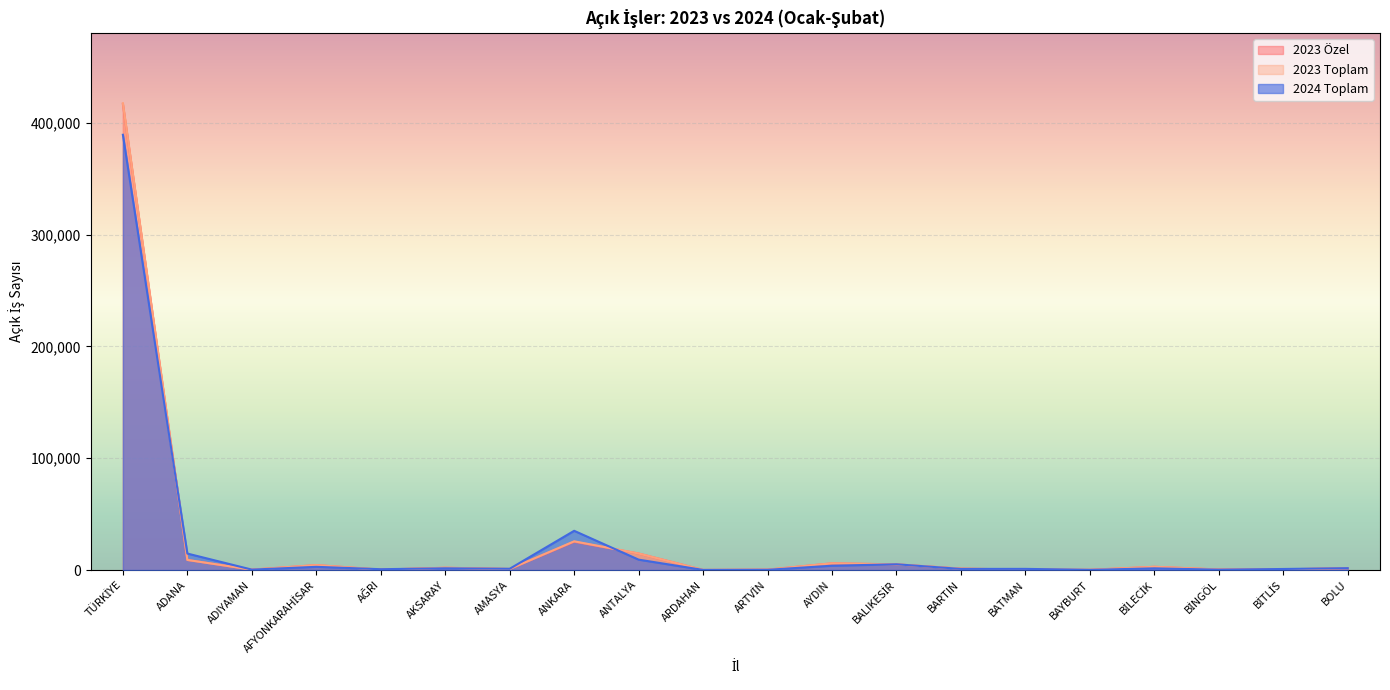

What is the difference between the maximum and minimum values in the 2023 Toplam series?

417432